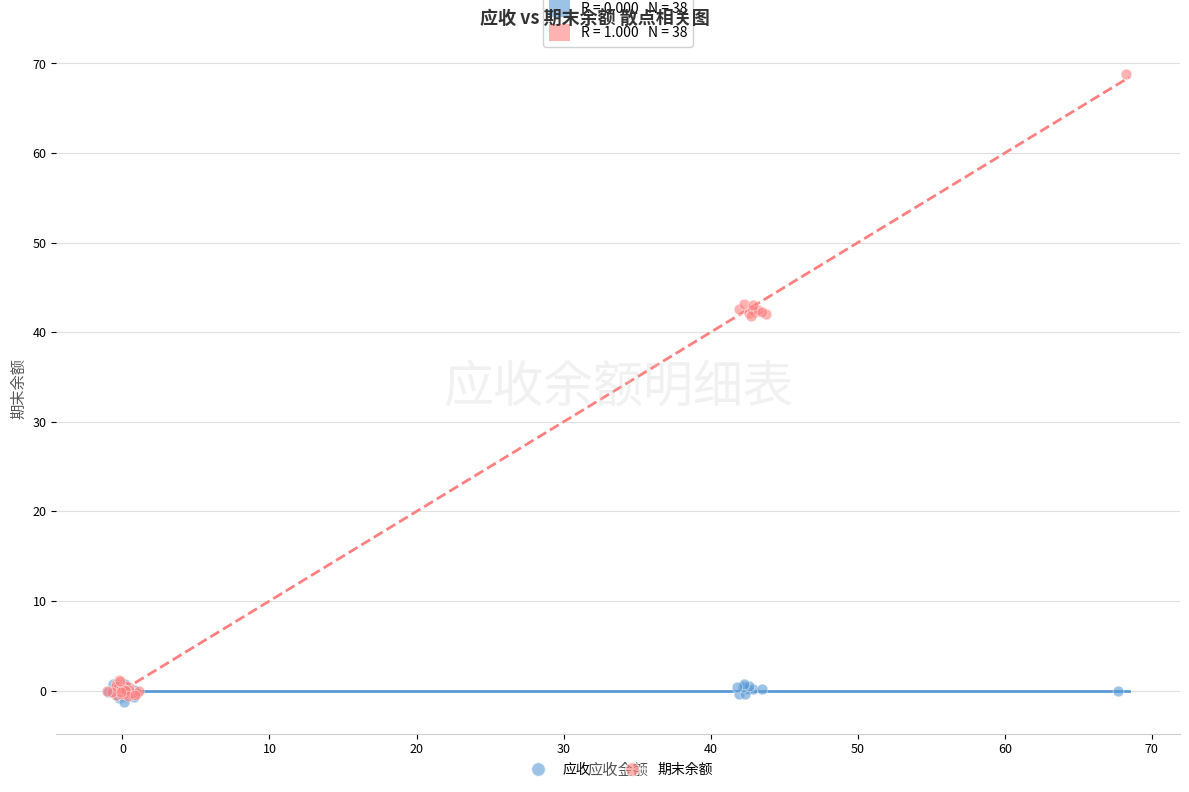

What are all the series names shown in the legend?

应收, 期末余额